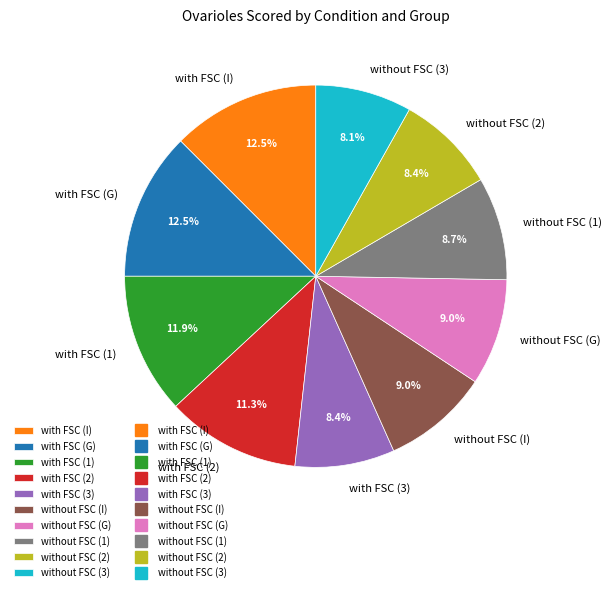

Does any single category account for the majority?

No